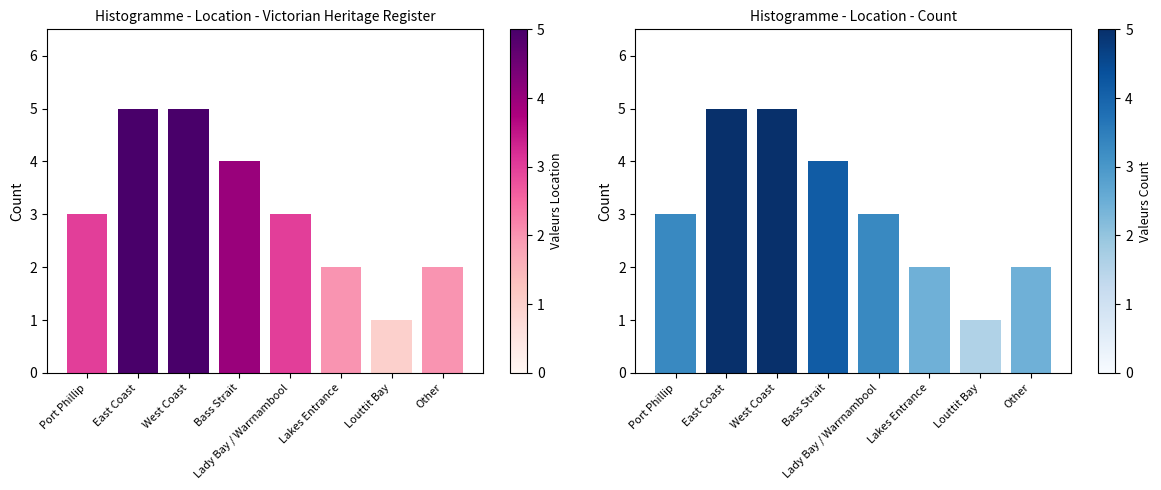

What is the smallest value displayed?

1